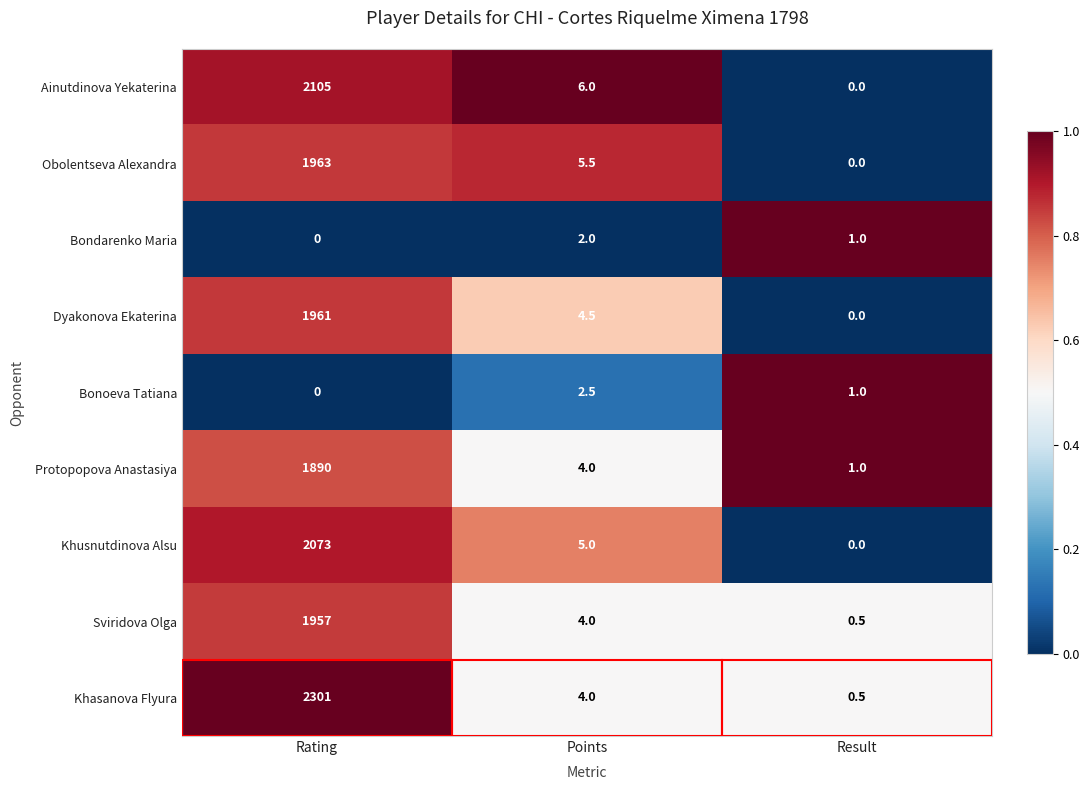

At which category does the chart reach its peak across all series?

Rating